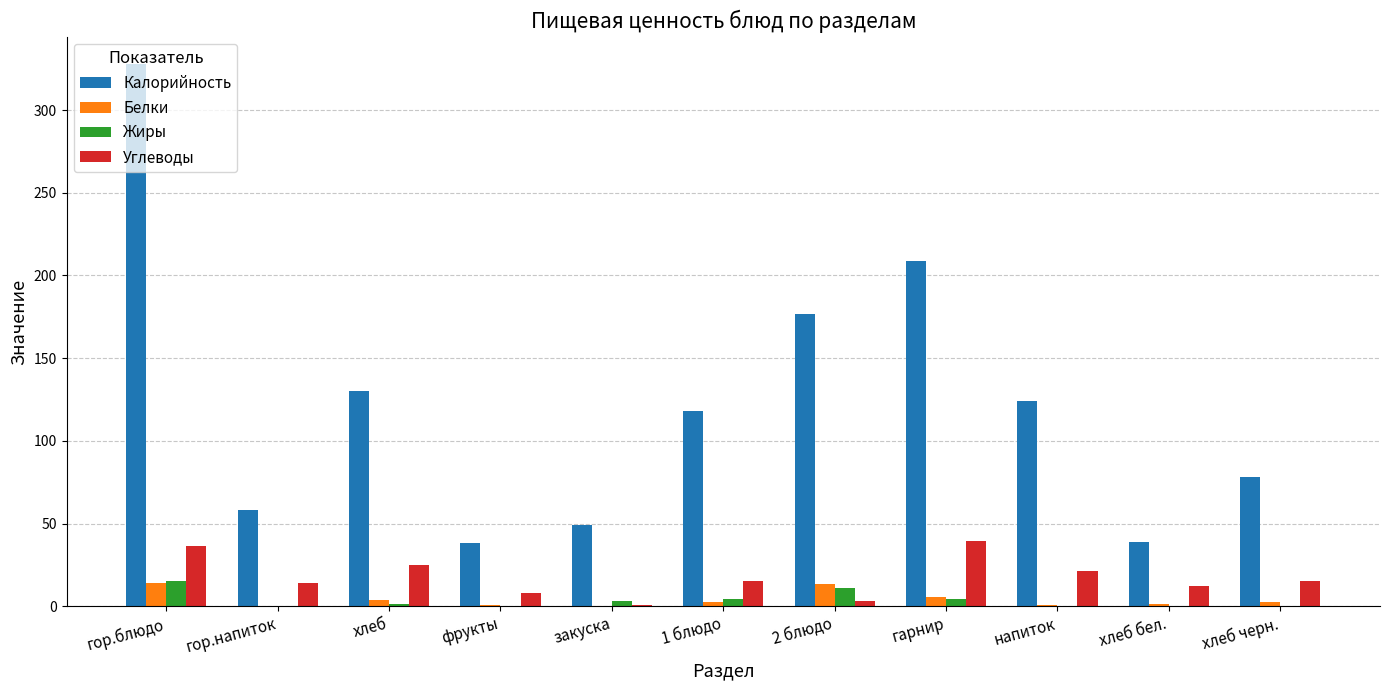

True or false: Углеводы has a value of 21.6 at напиток.

True